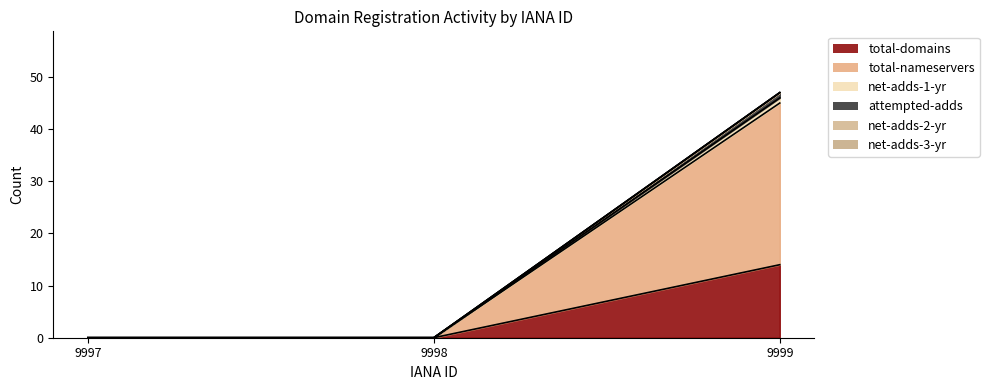

At how many categories does at least one series exceed 46?

1